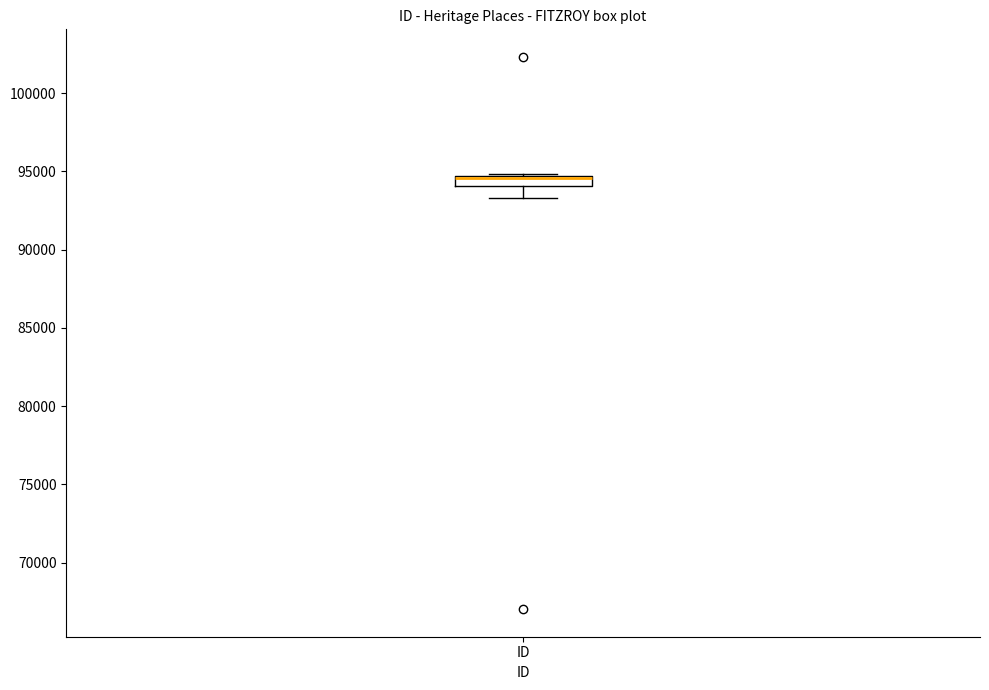

Where does the lower whisker of the box for ID end on the y-axis? The values are not printed on the chart, so give them approximately, as read against the axis.

93500